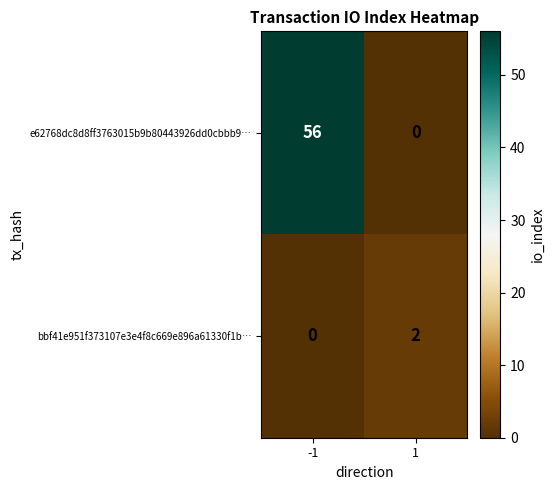

Which series has the largest total across all categories?

e62768dc8d8ff3763015b9b80443926dd0cbbb9…